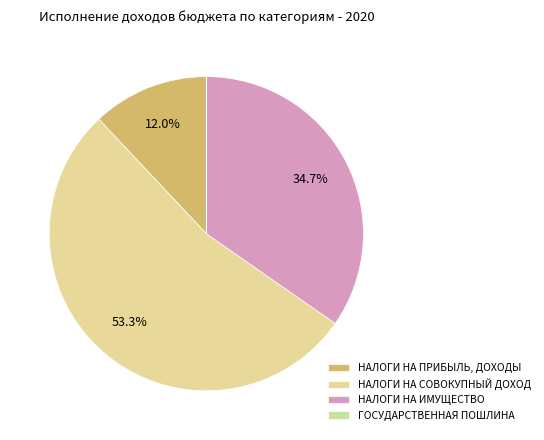

How many segments does this pie chart have?

4